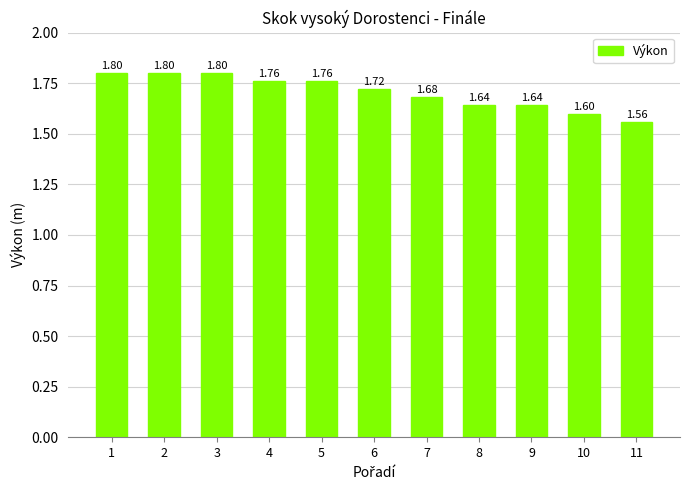

What is the ratio of the value at 3 to the value at 6?

1.0